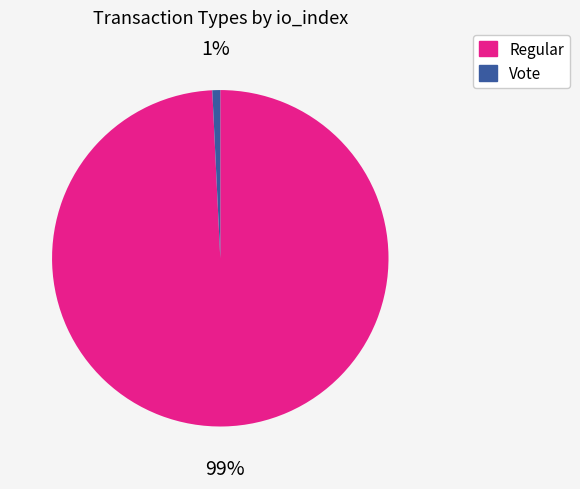

How many slices are in this pie chart?

2